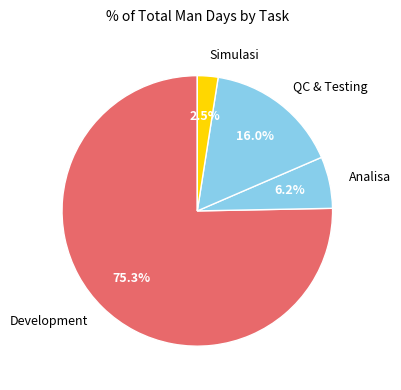

Is there a majority slice in this chart?

Yes